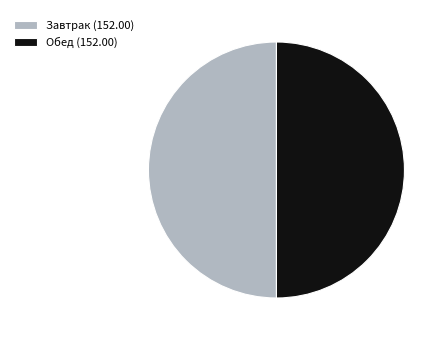

Approximately how many times larger is the value at Завтрак (152.00) compared to Обед (152.00)?

1.0